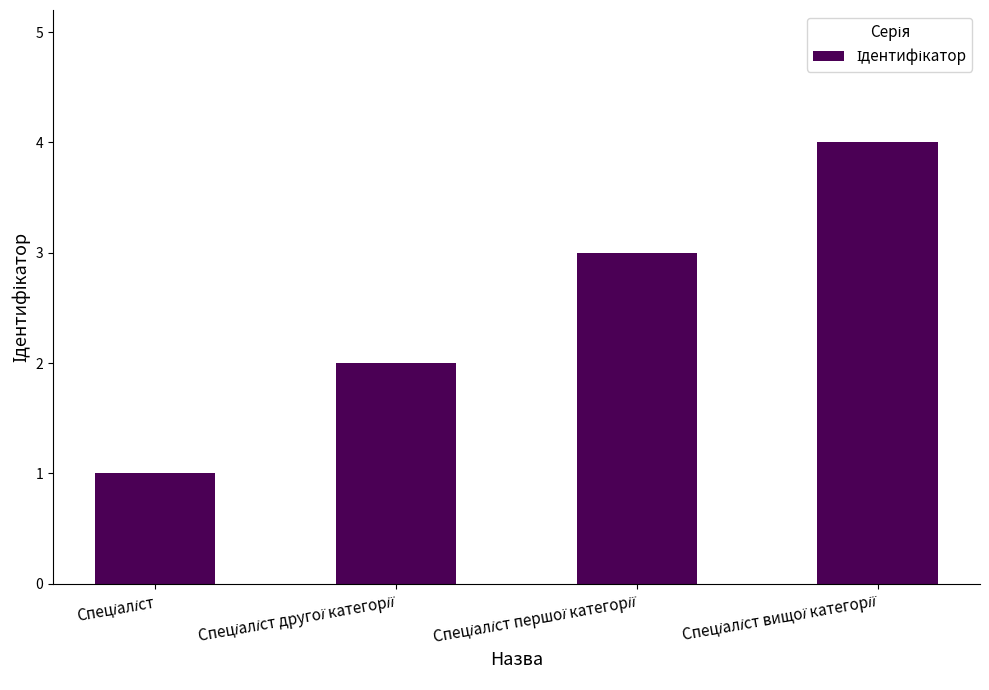

How many values are below 3?

2